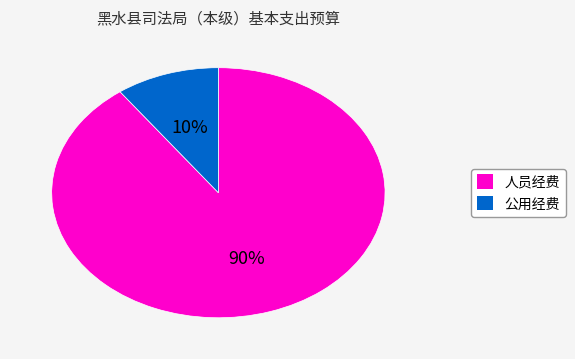

Is 公用经费 the majority of the pie?

No